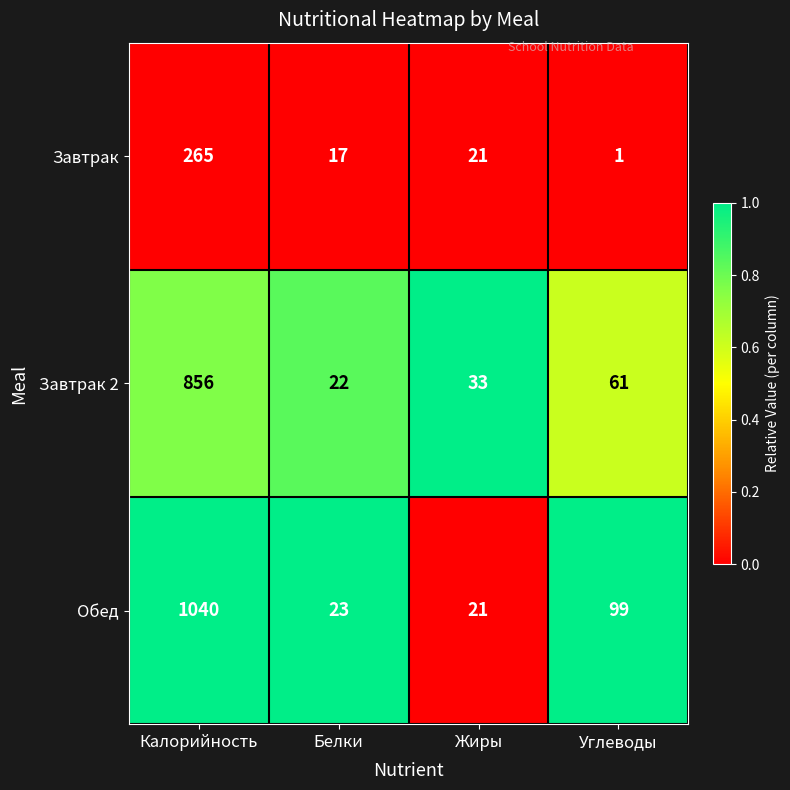

What is the sum of the Завтрак values at Жиры and Белки?

38